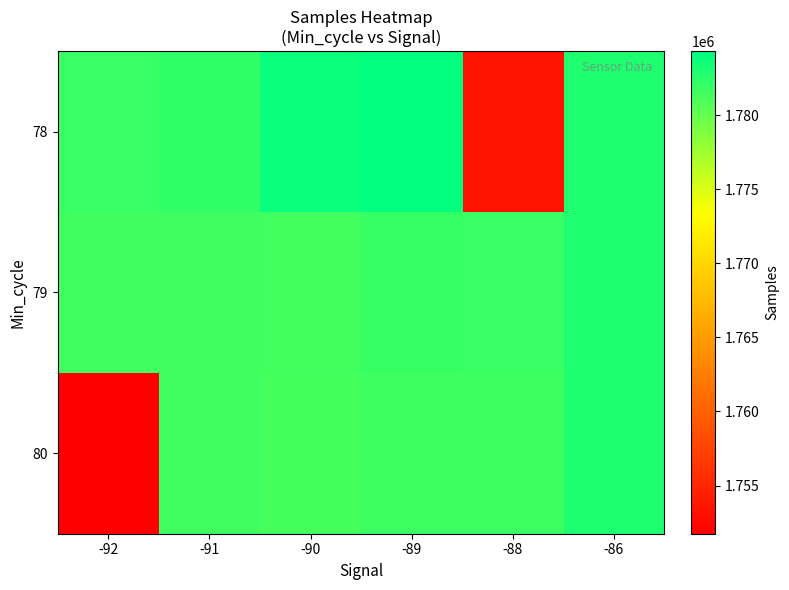

At how many categories does at least one series exceed 1771430?

6